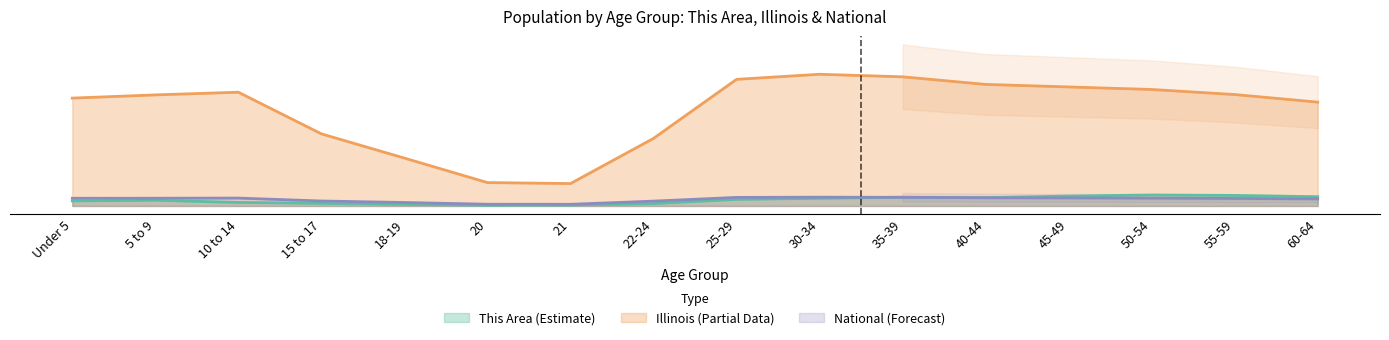

What value does the Illinois series have at 5 to 9?

5971108.6